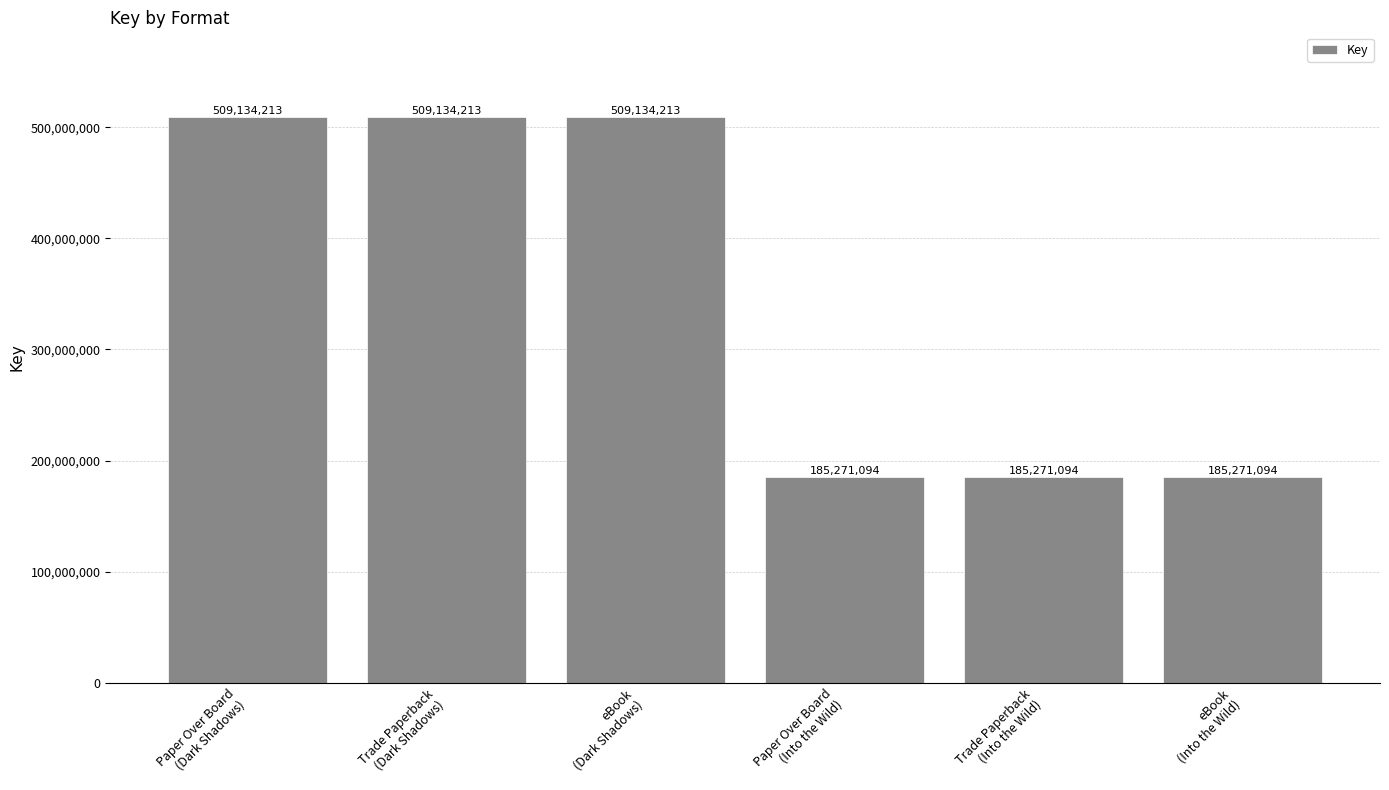

What is the label of the 5th bar from the left?

Trade Paperback
(Into the Wild)